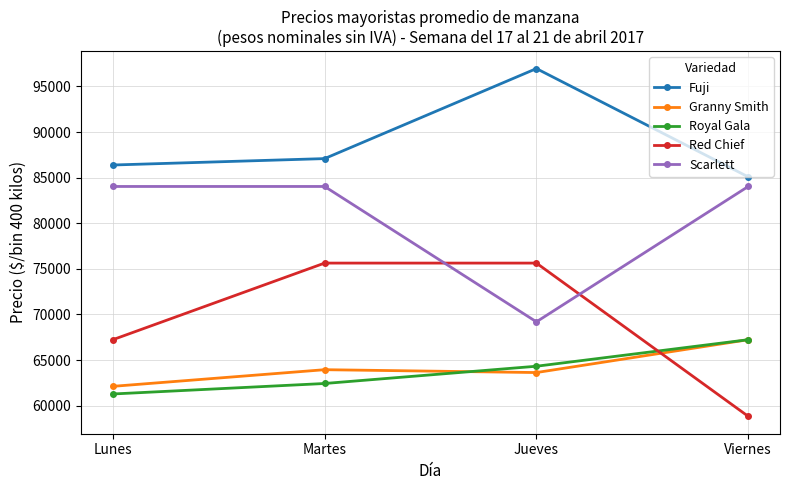

What is the label of the 3rd point from the left?

Jueves